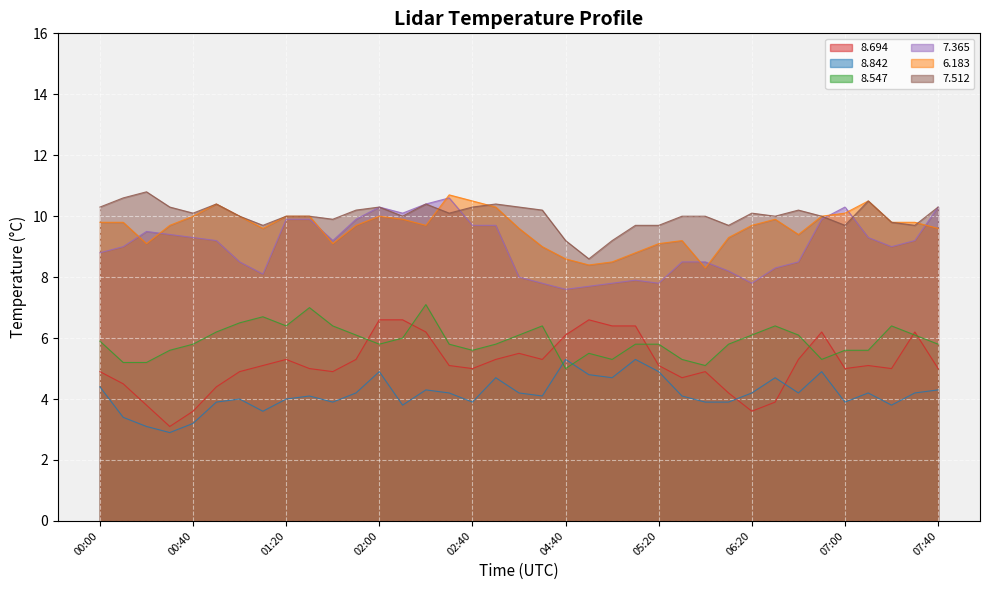

Is it true that 7.512 equals 6.1 at 00:30?

False